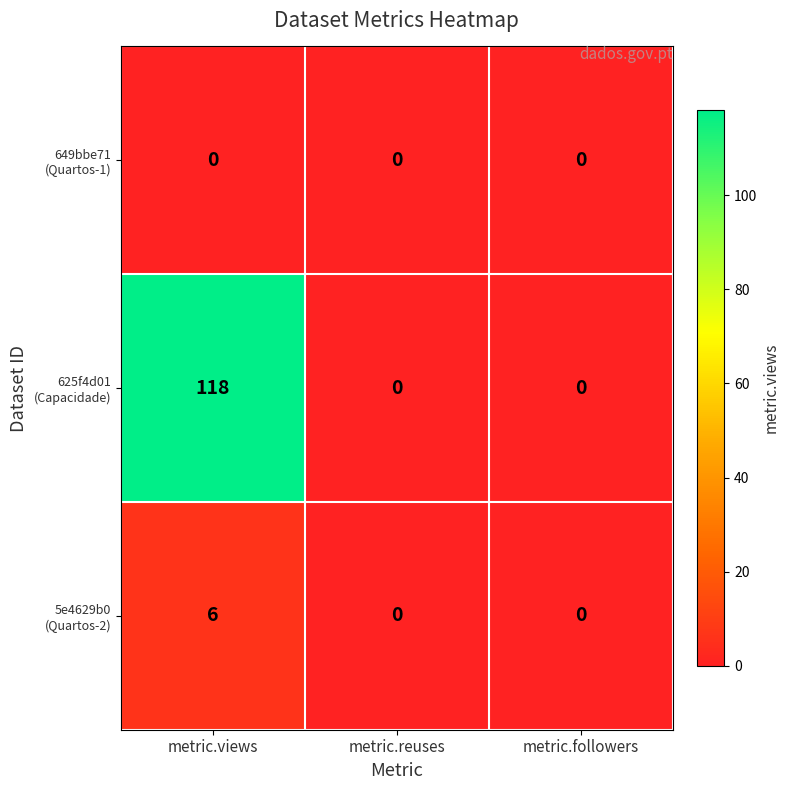

Which label corresponds to the largest value in the chart?

metric.views